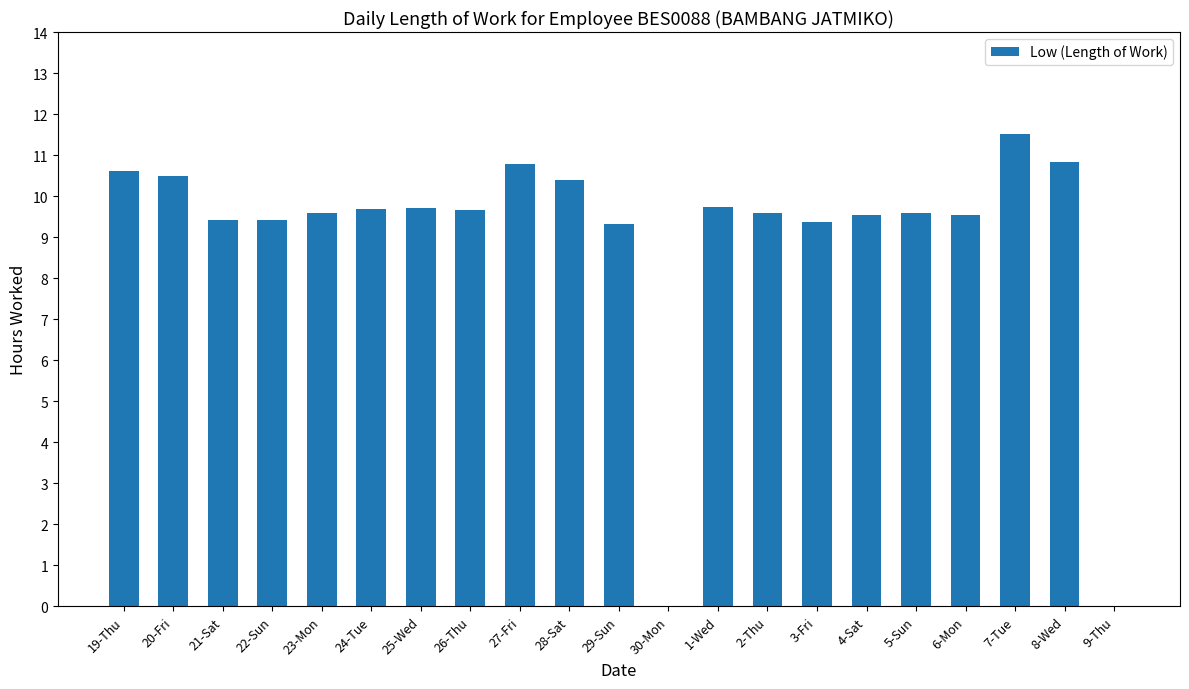

Approximately how many times larger is the value at 28-Sat compared to 24-Tue?

1.1